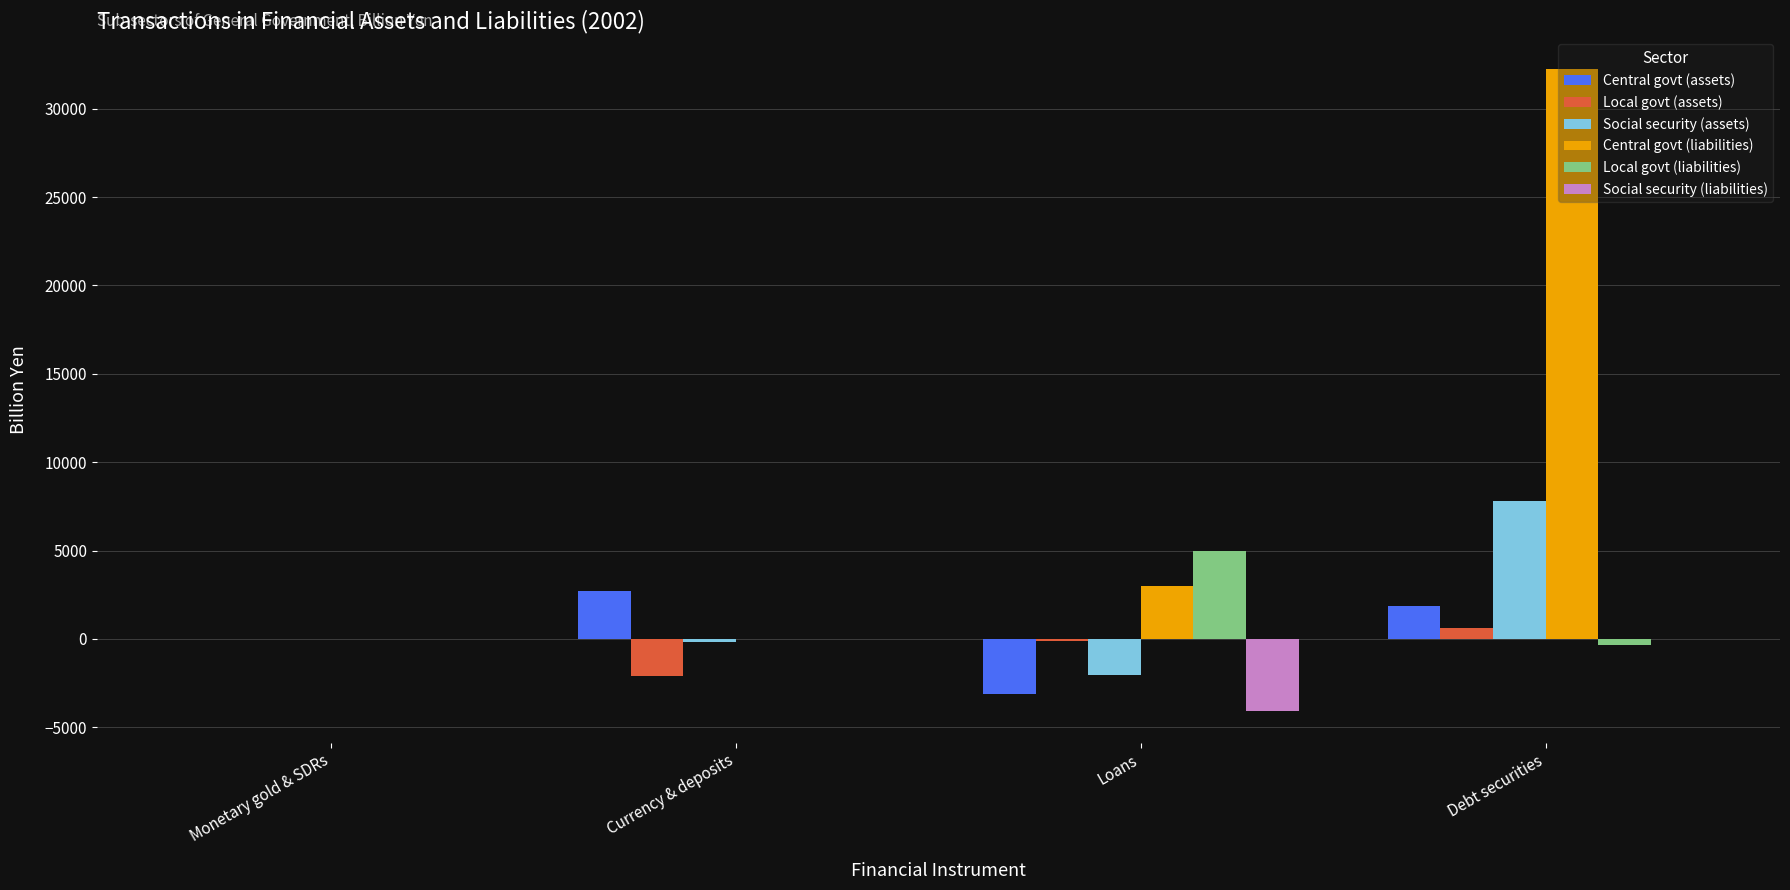

What is the average value of the Central govt (assets) series?

374.3